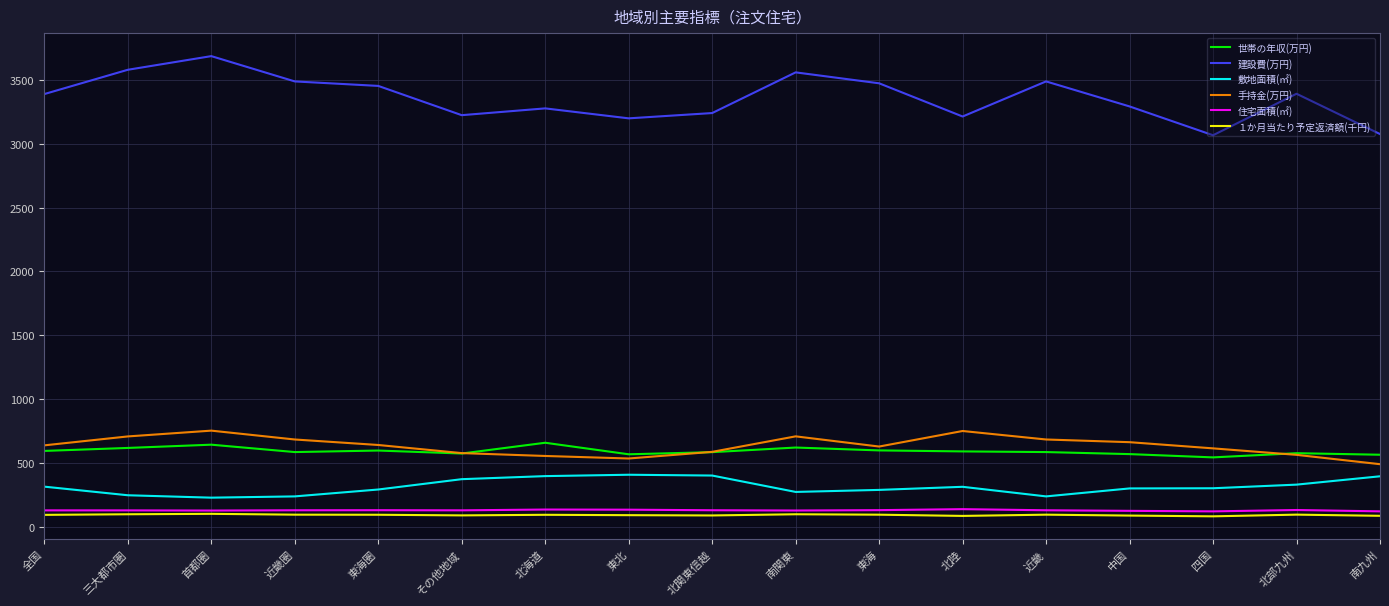

What is the maximum value shown in the chart?

3687.8